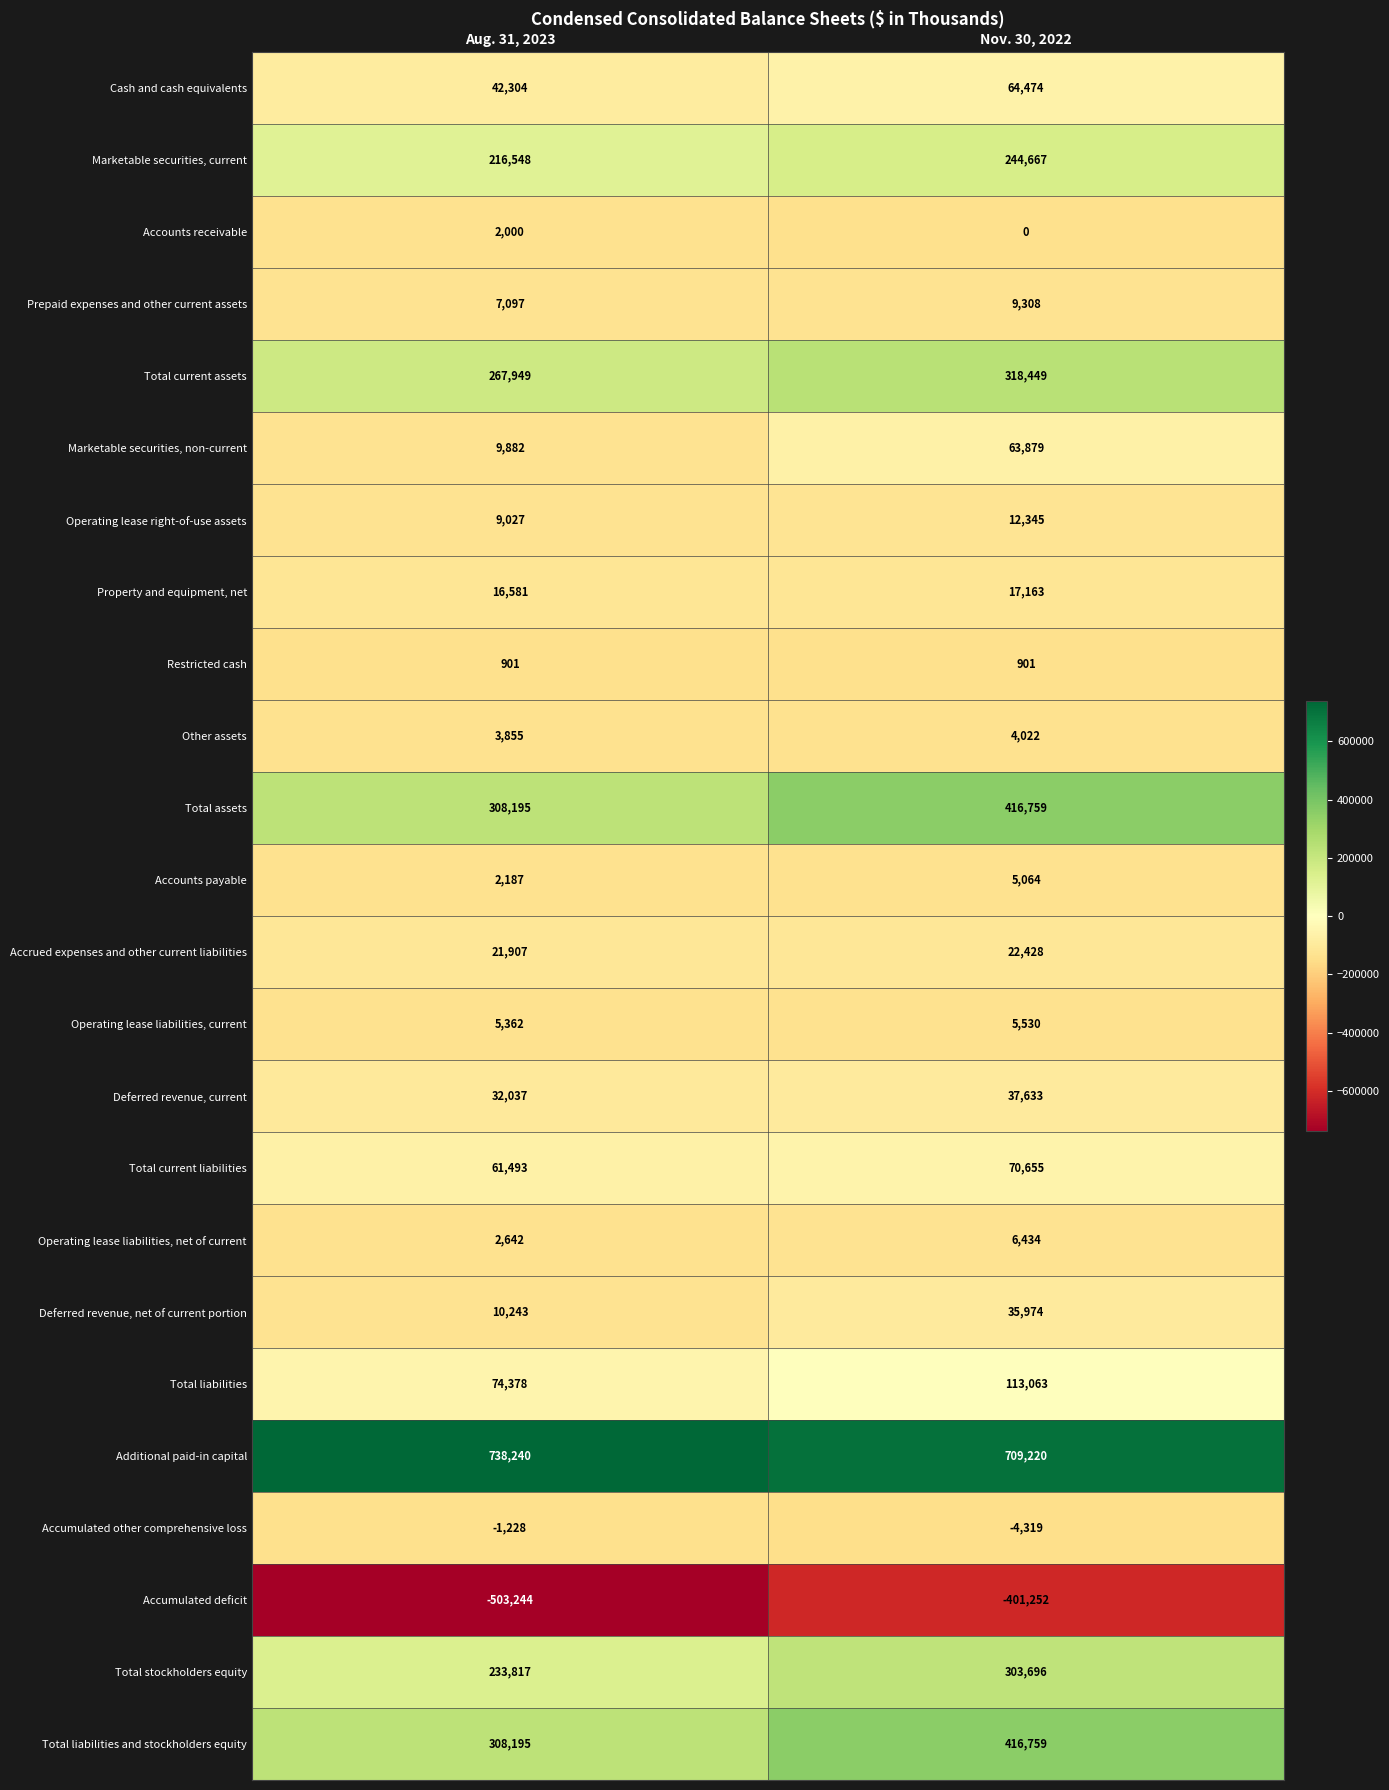

What is the approximate value of Other assets at Nov. 30, 2022, to the nearest 50?

4000